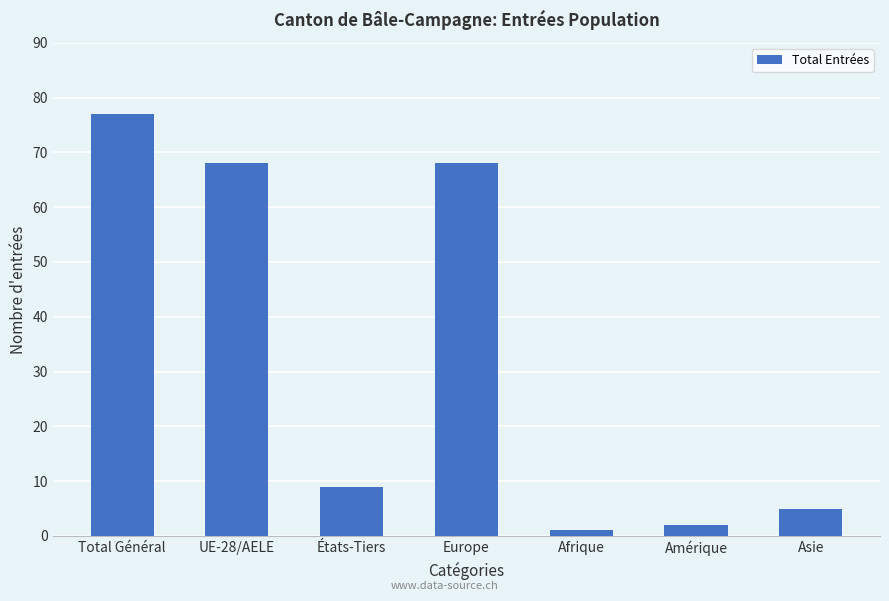

The value at UE-28/AELE is 29. True or false?

False